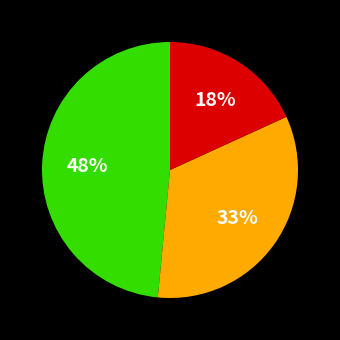

To the nearest percent, what is the average slice percentage?

33%